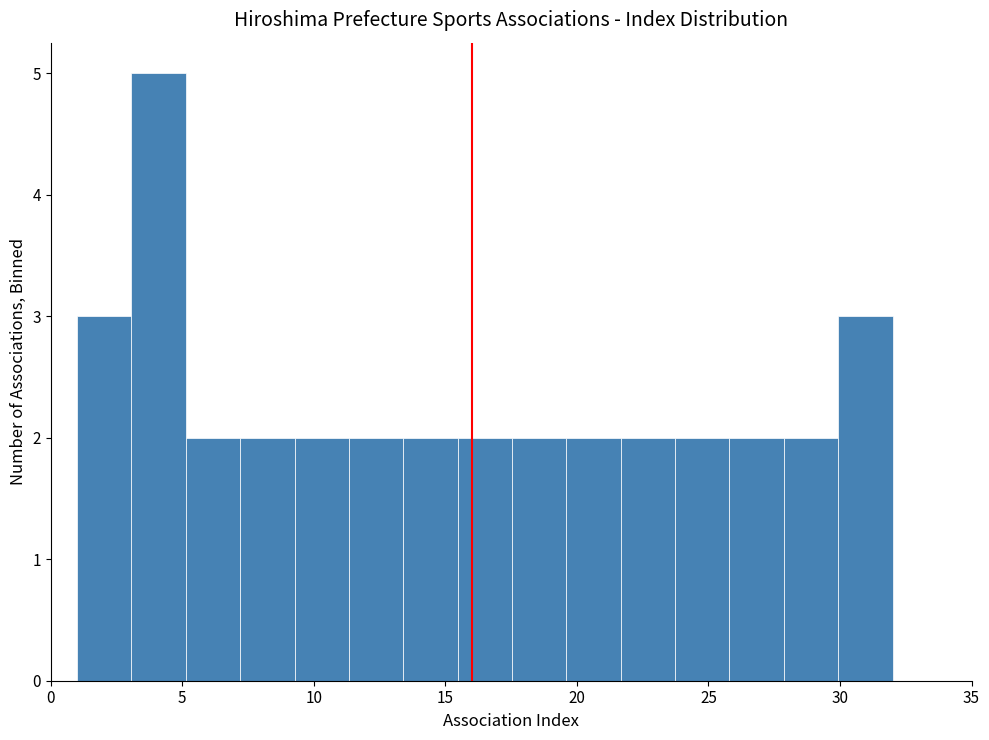

Reading left to right, list every bar in this chart as the range it spans on the x-axis followed by its height. Neither the bar edges nor the heights are printed on the chart, so give them approximately, as read against the axes.

1.0 to 3.0: 3
3.0 to 5.0: 5
5.0 to 7.0: 2
7.0 to 9.5: 2
9.5 to 11.5: 2
11.5 to 13.5: 2
13.5 to 15.5: 2
15.5 to 17.5: 2
17.5 to 19.5: 2
19.5 to 21.5: 2
21.5 to 23.5: 2
23.5 to 26.0: 2
26.0 to 28.0: 2
28.0 to 30.0: 2
30.0 to 32.0: 3